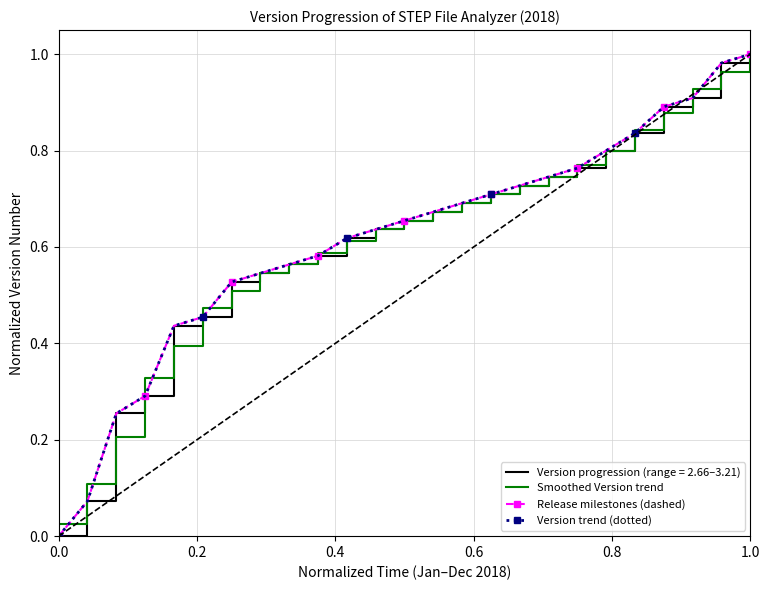

How many intersections are there between Smoothed Version trend and Release milestones (dashed)?

19